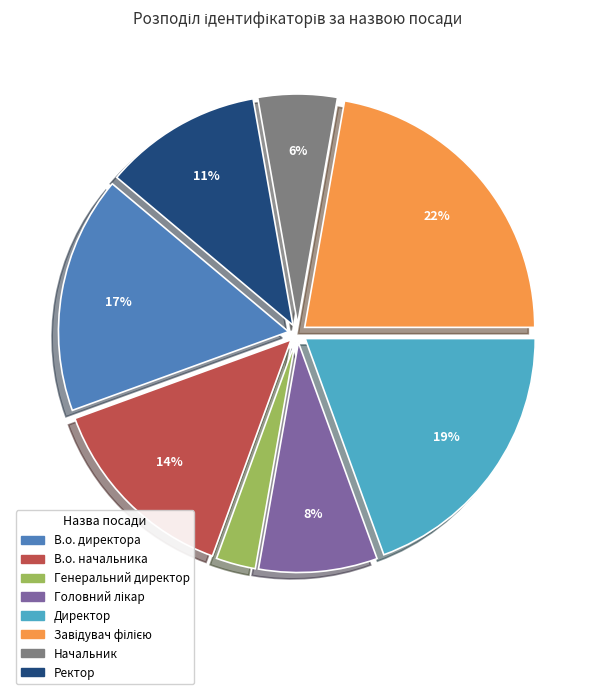

How many slices are in this pie chart?

8